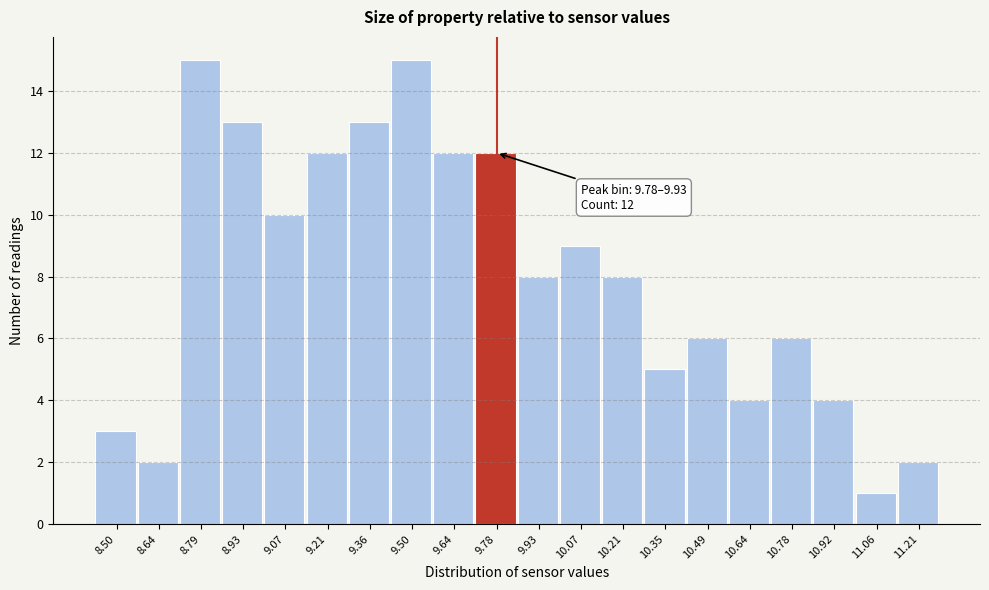

Reading left to right, extract all data points from this chart.

3	2	15	13	10	12	13	15	12	12	8	9	8	5	6	4	6	4	1	2